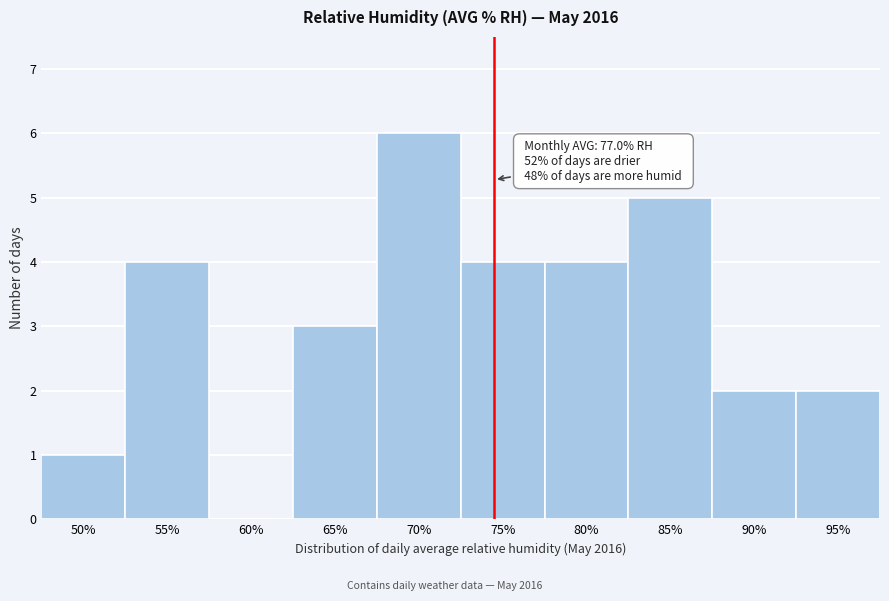

Reading right to left, what are all the values shown in this chart?

95%=2	90%=2	85%=5	80%=4	75%=4	70%=6	65%=3	60%=0	55%=4	50%=1